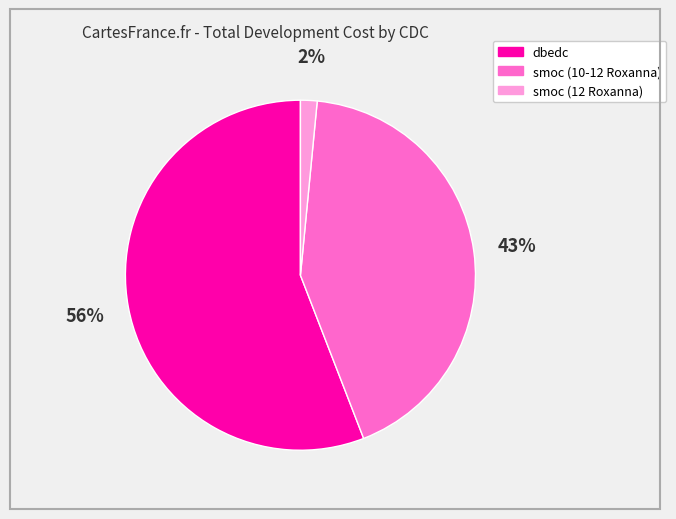

What is the largest slice in the pie chart?

dbedc